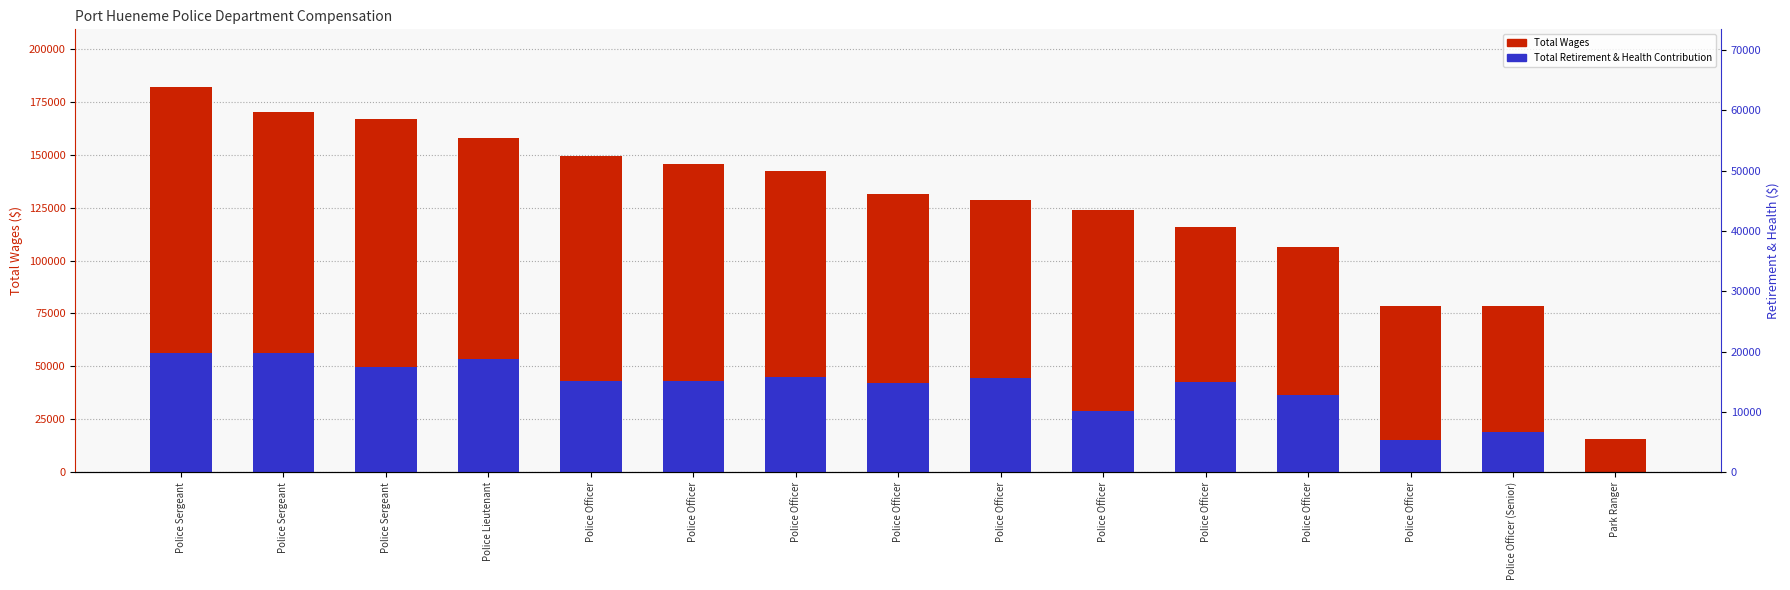

Where is Total Retirement & Health Contribution nearest to the value 28249?

Police Officer